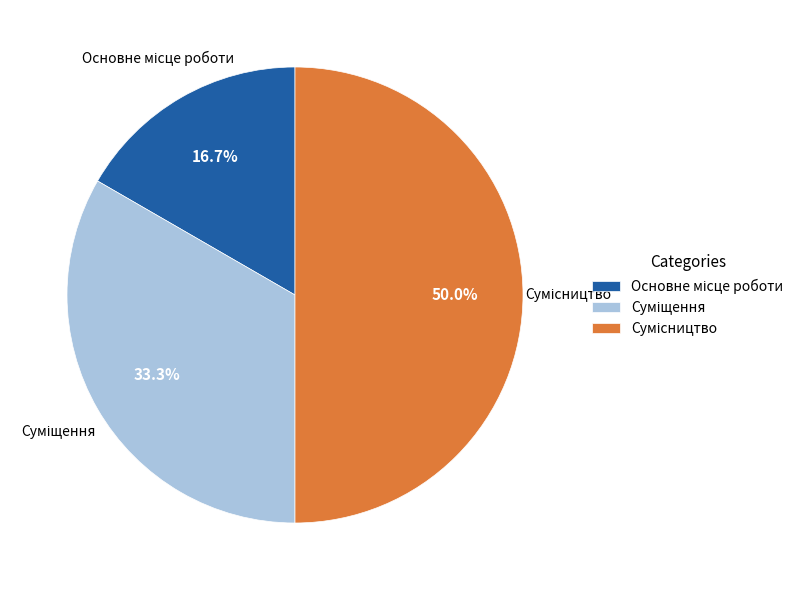

Which has a higher value, Сумісництво or Суміщення?

Сумісництво